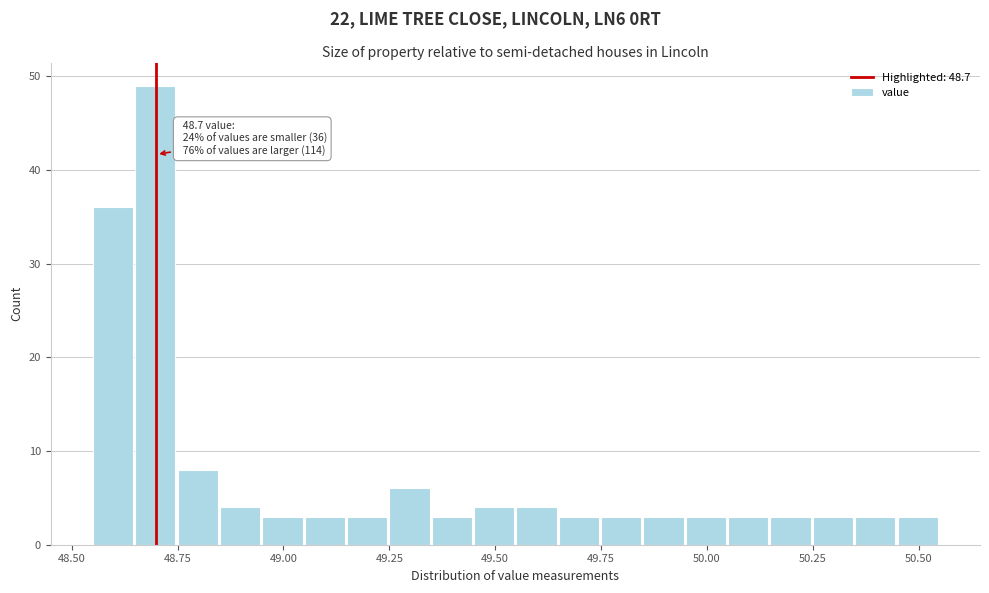

Read against the x-axis, roughly where is the centre of the tallest bar?

48.70